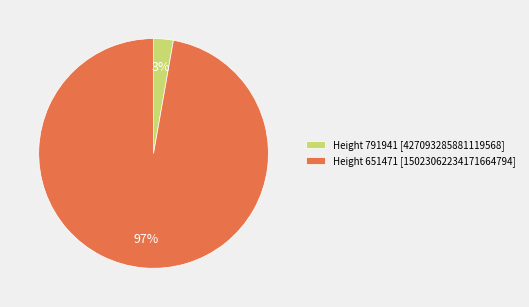

What percentage is the Height 791941 [427093285881119568] slice, to the nearest percent?

3%